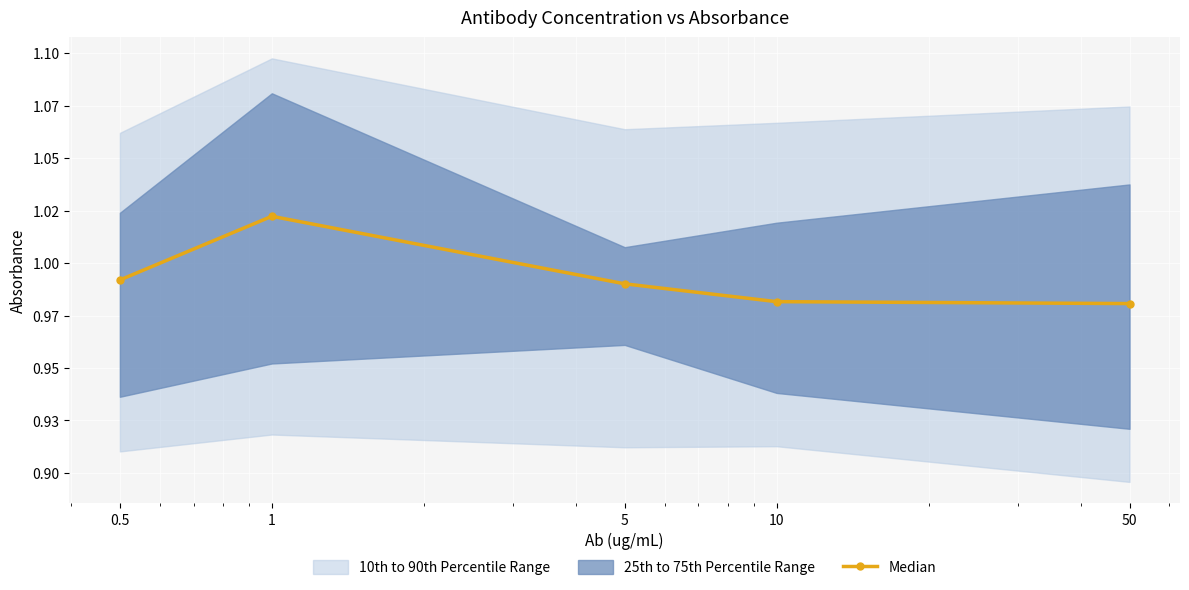

What is the greatest value displayed?

1.0